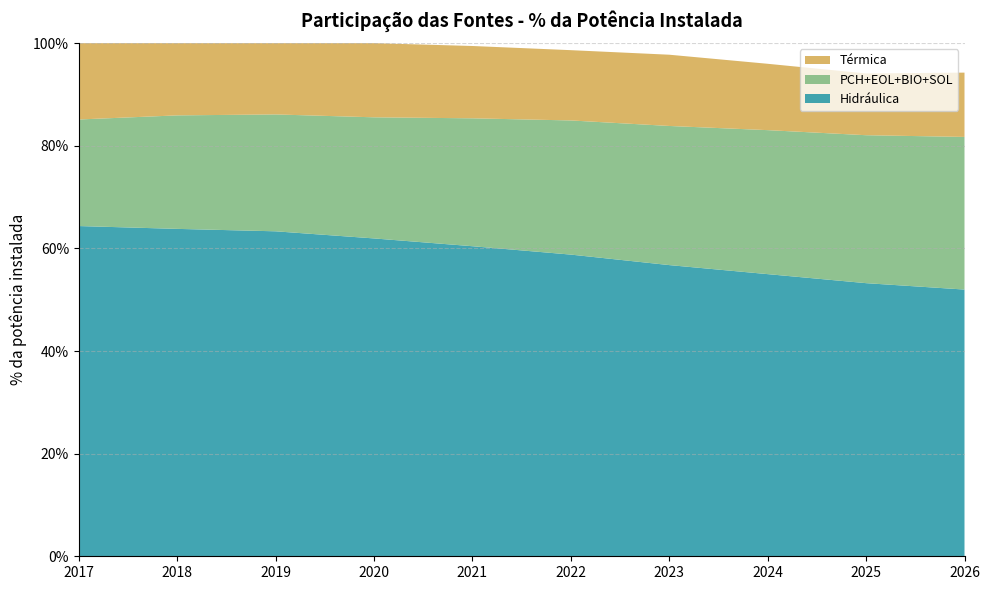

Reading right to left, transcribe all the data shown in this chart.

Hidráulica: 0.5	0.5	0.5	0.6	0.6	0.6	0.6	0.6	0.6	0.6
PCH+EOL+BIO+SOL: 0.3	0.3	0.3	0.3	0.3	0.2	0.2	0.2	0.2	0.2
Térmica: 0.1	0.1	0.1	0.1	0.1	0.1	0.1	0.1	0.1	0.1